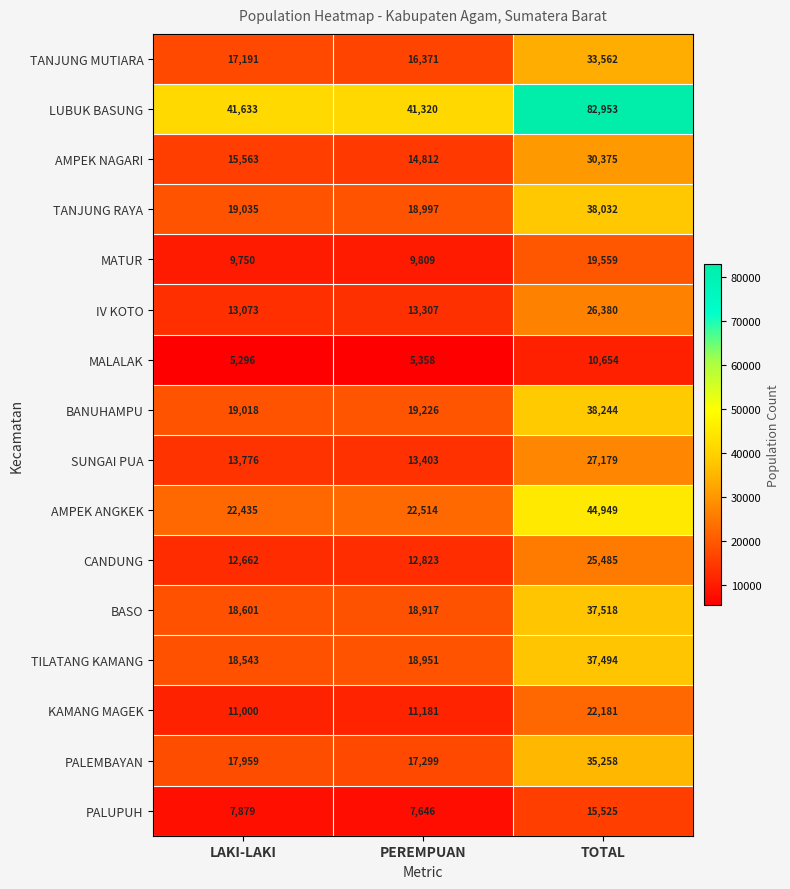

At which label is BASO closest to 28059?

PEREMPUAN